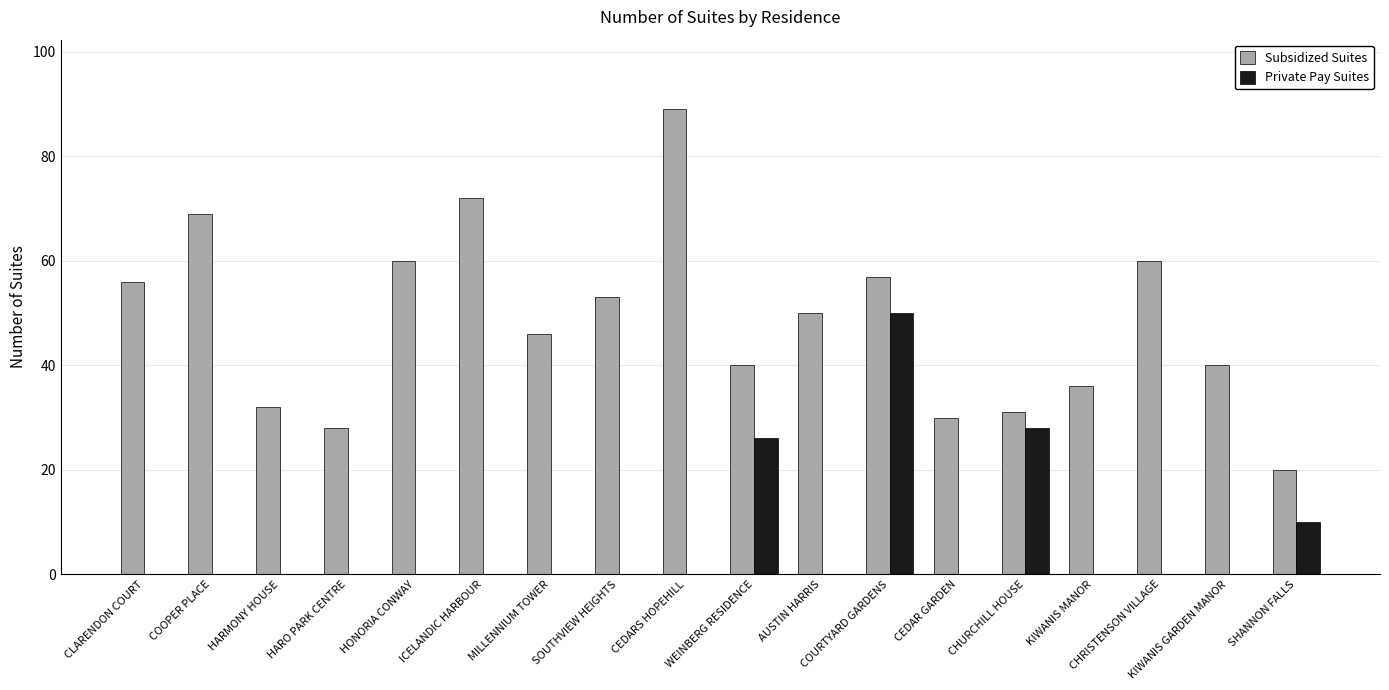

Between CLARENDON COURT and ICELANDIC HARBOUR, which series saw the biggest shift?

Subsidized Suites